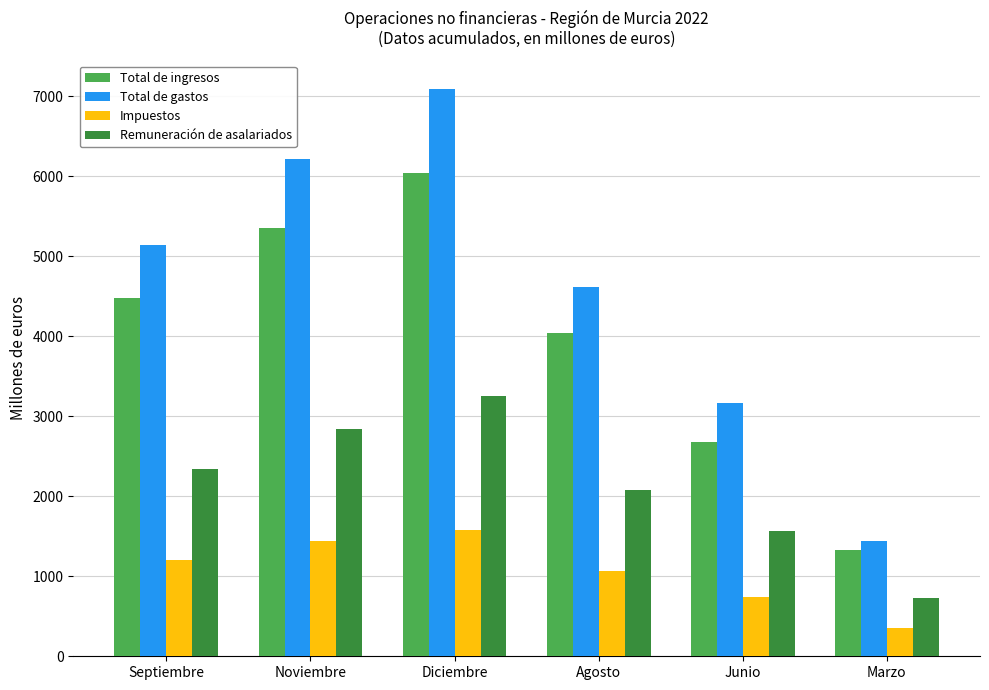

Rank the series by their average value, from lowest to highest.

Impuestos, Remuneración de asalariados, Total de ingresos, Total de gastos